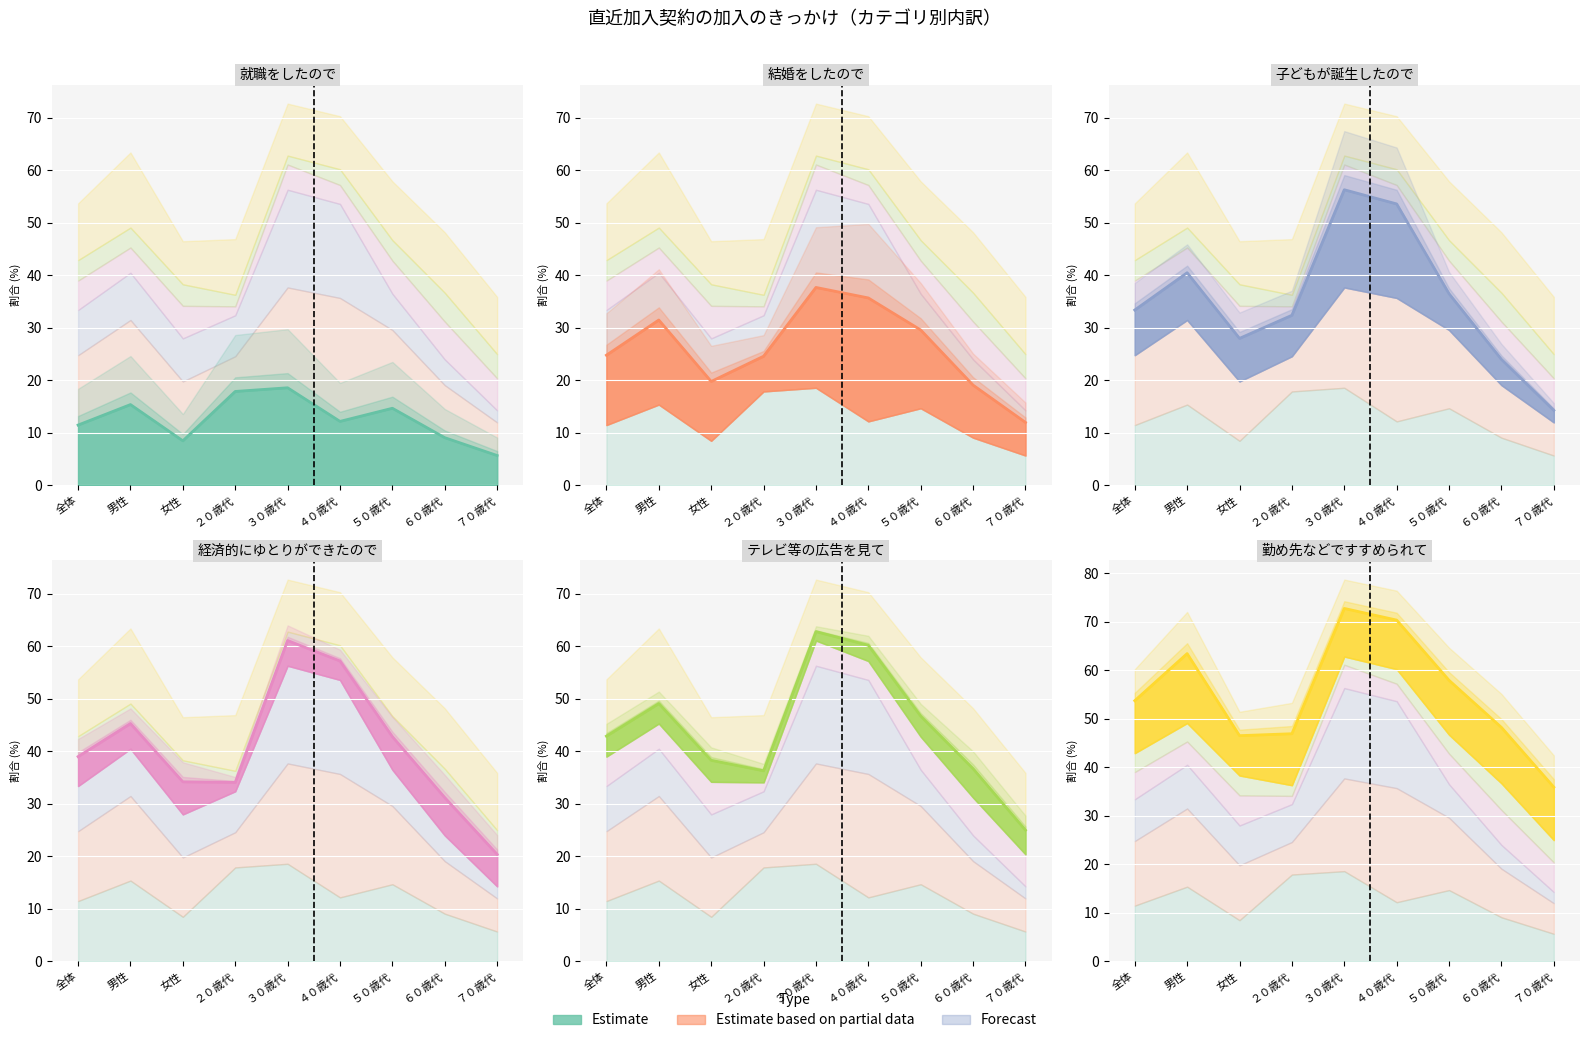

What is the ratio of the value at ６０歳代 to the value at ４０歳代?

0.7